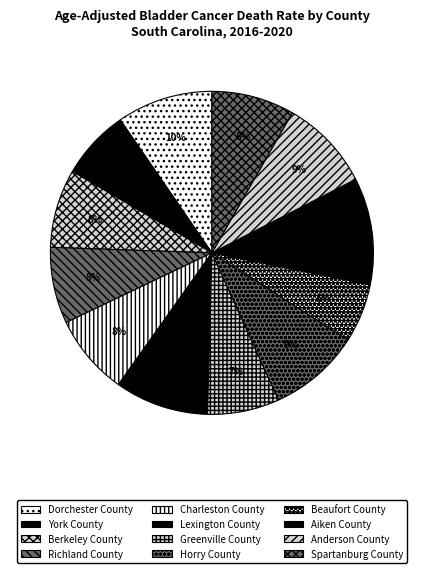

How many slices are in this pie chart?

12